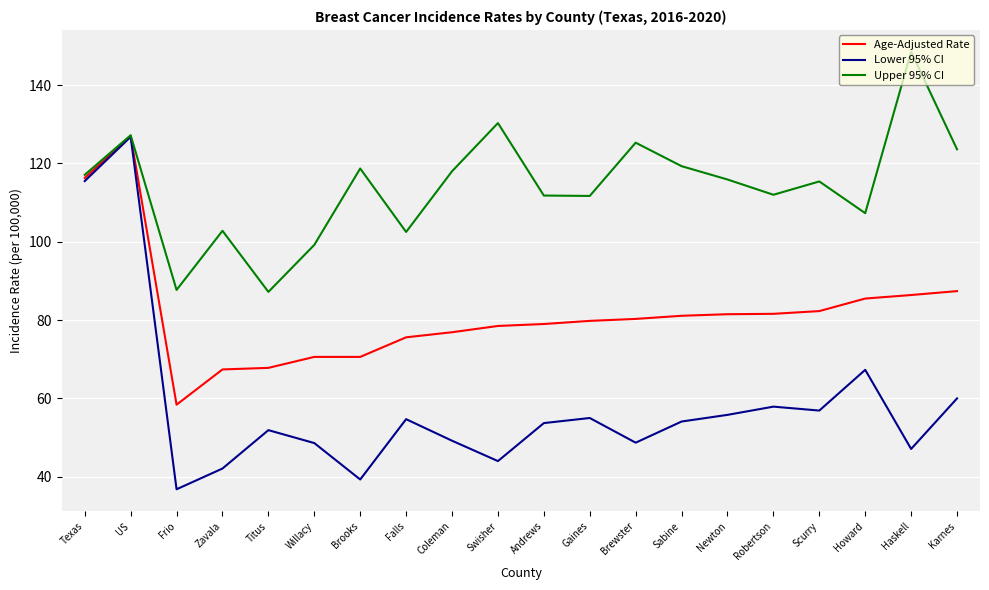

The Lower 95% CI series shows 47.1 at Haskell. True or false?

True